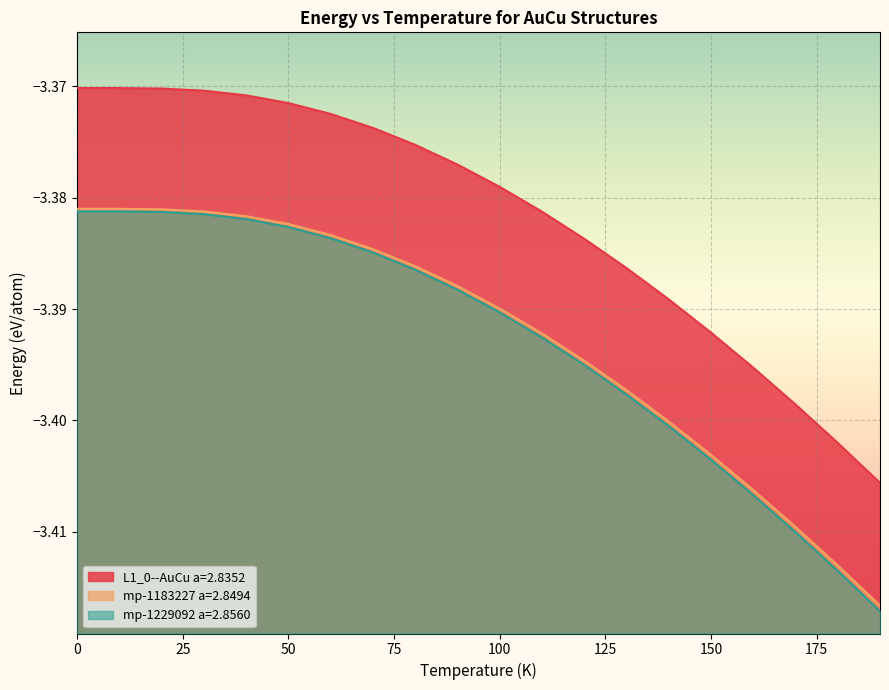

Does the chart display data point markers on the line(s)?

No